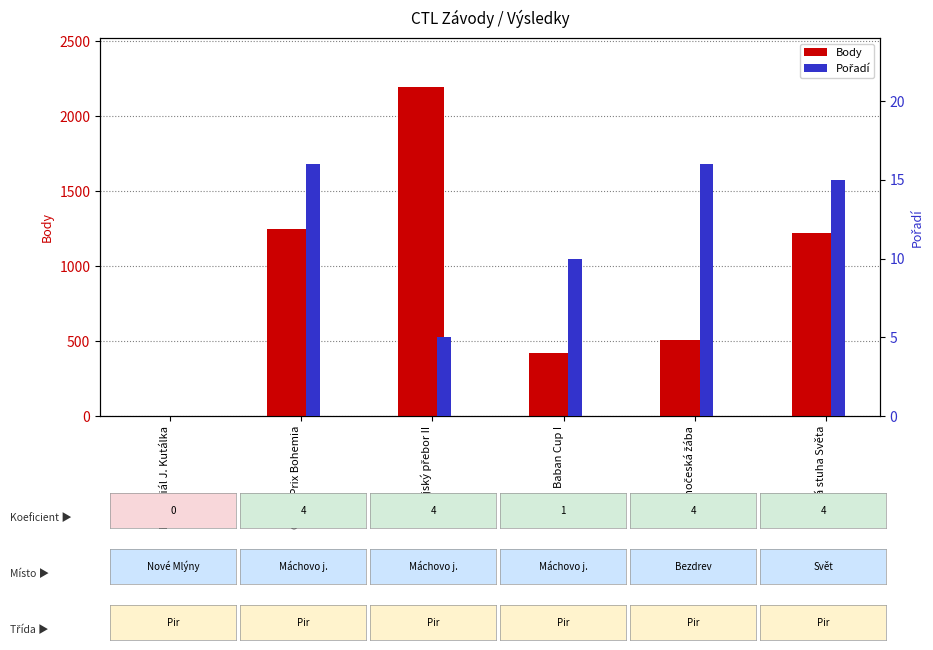

The Pořadí series shows 16 at Jihočeská žába. True or false?

True